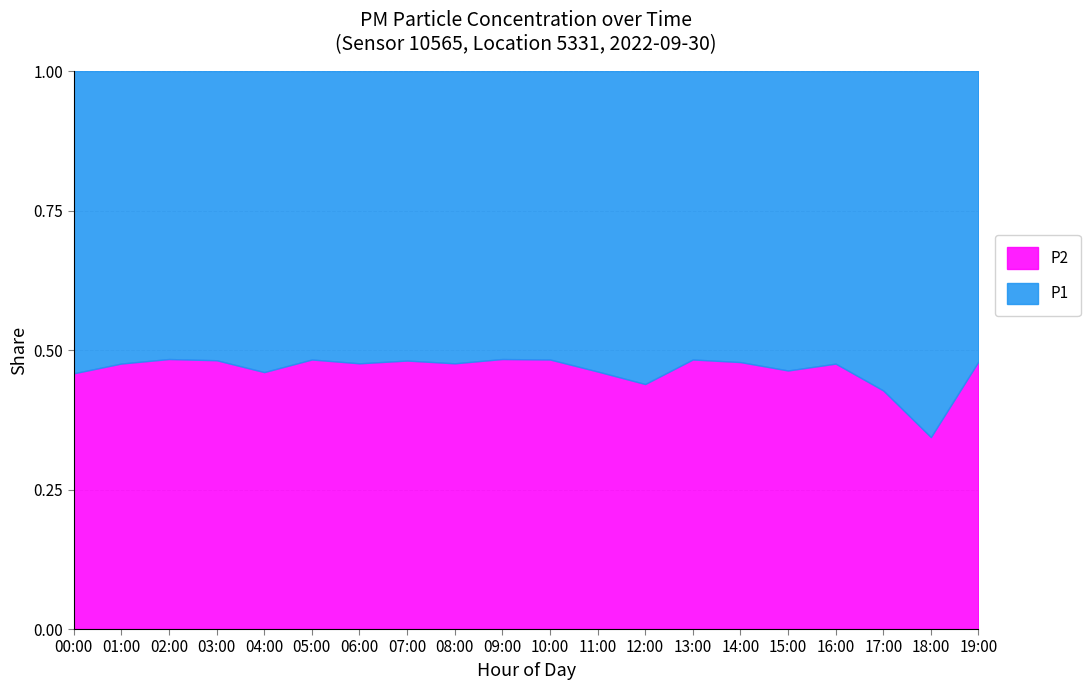

Does the chart have visible grid lines?

Yes